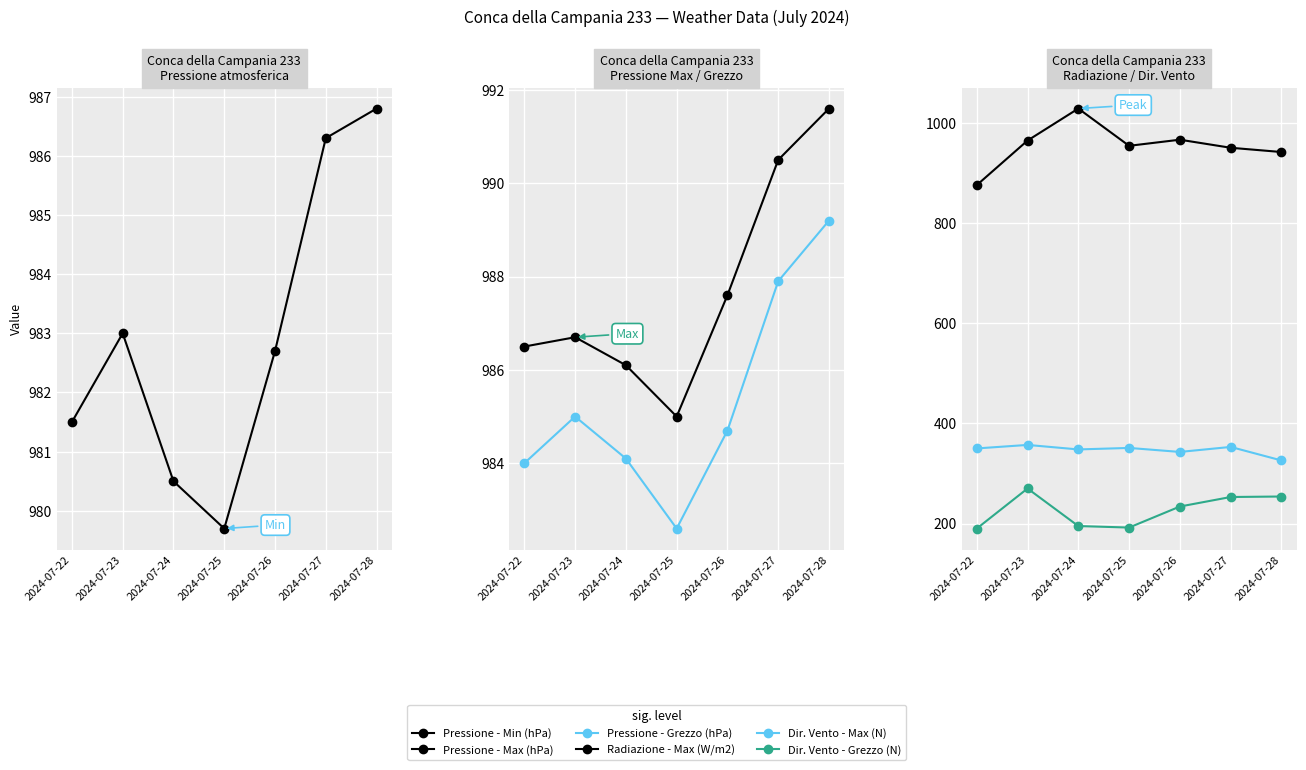

List the labels in order of Dir. Vento - Max (N) value, largest first.

2024-07-23, 2024-07-27, 2024-07-25, 2024-07-22, 2024-07-24, 2024-07-26, 2024-07-28